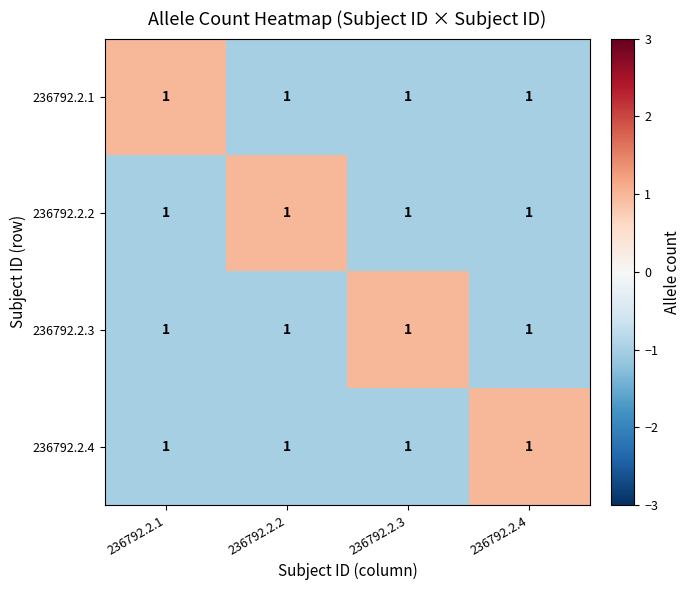

At which label is 236792.2.1 closest to 0?

236792.2.1